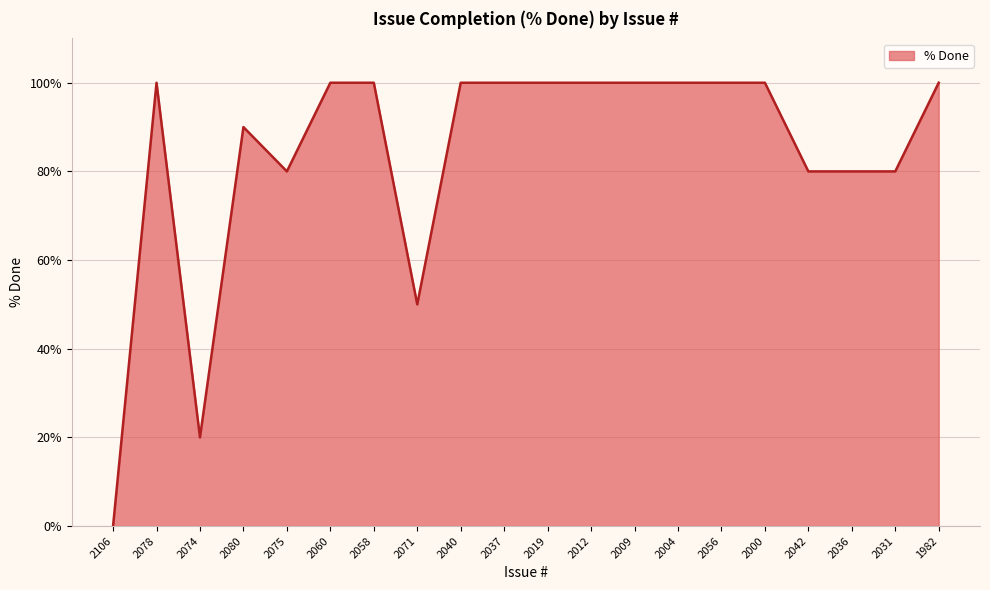

Read the value at 2040.

100